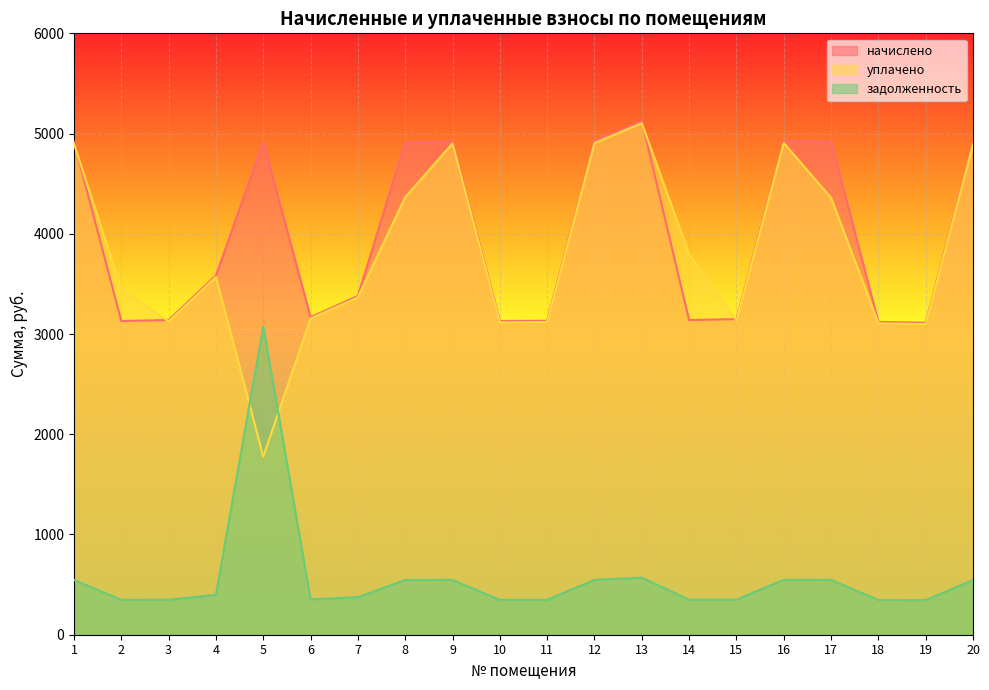

Count the number of categories in the chart.

20